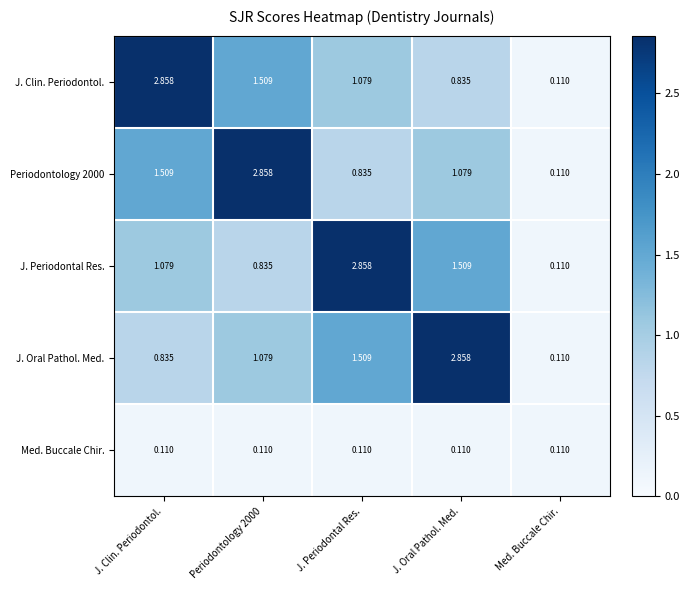

At which label does Periodontology 2000 first exceed 1?

J. Clin. Periodontol.